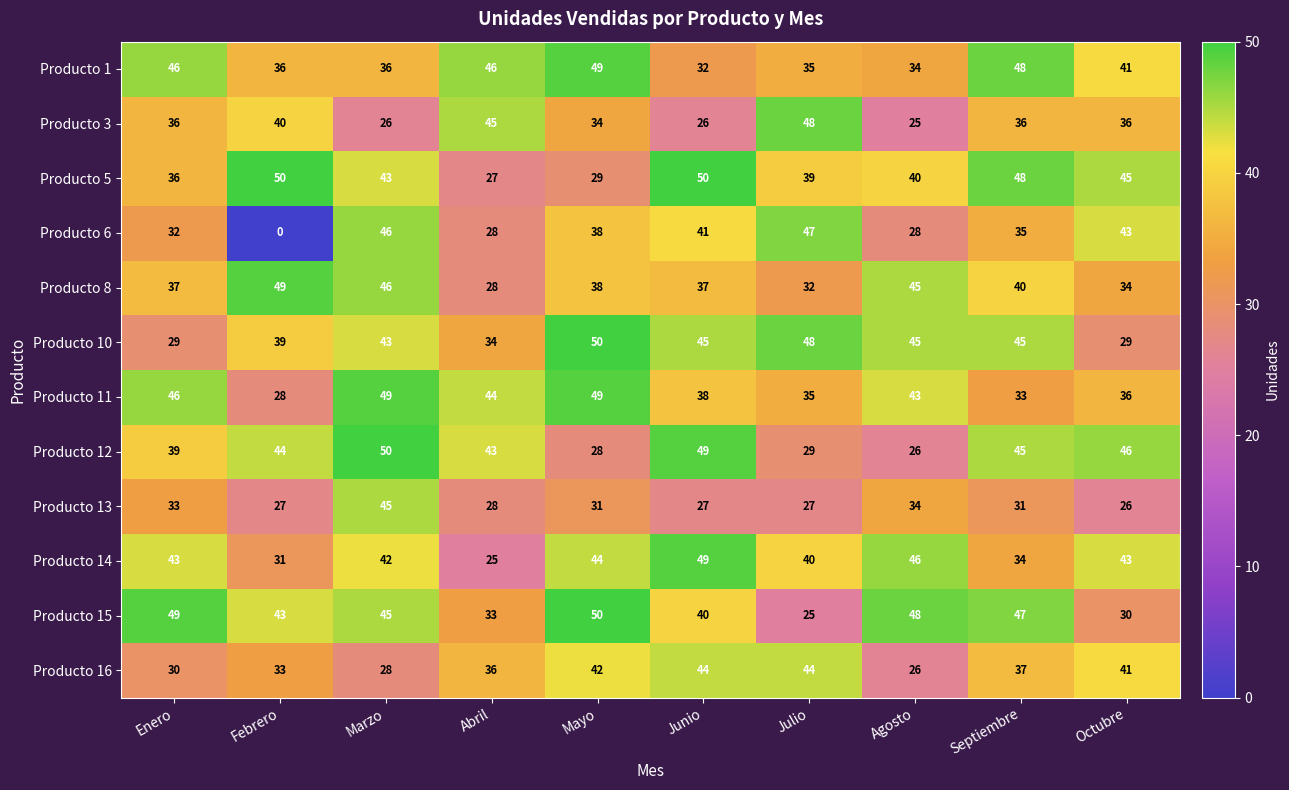

At which category is the sum across all series the highest?

Marzo